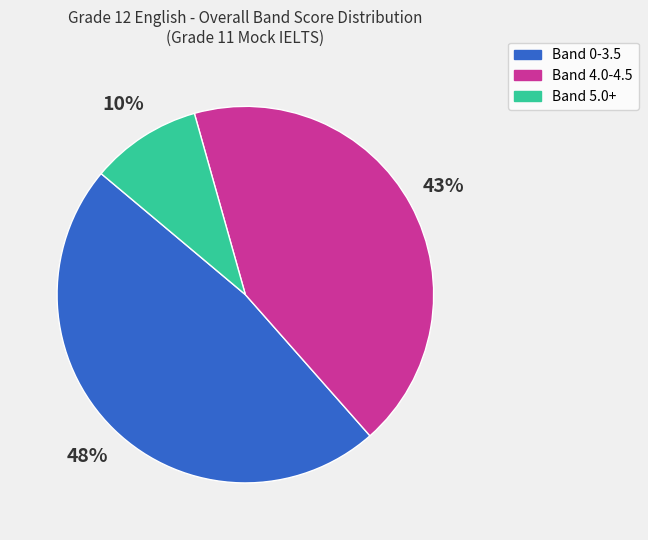

Is the sum of Band 0-3.5 and Band 5.0+ greater than half?

Yes